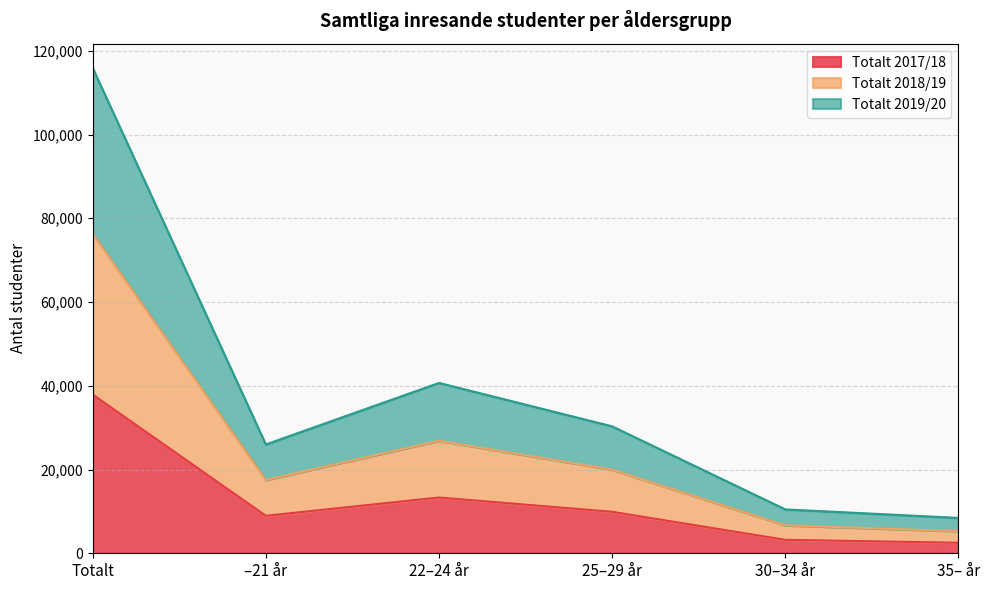

What is the label of the 4th point from the right?

22–24 år